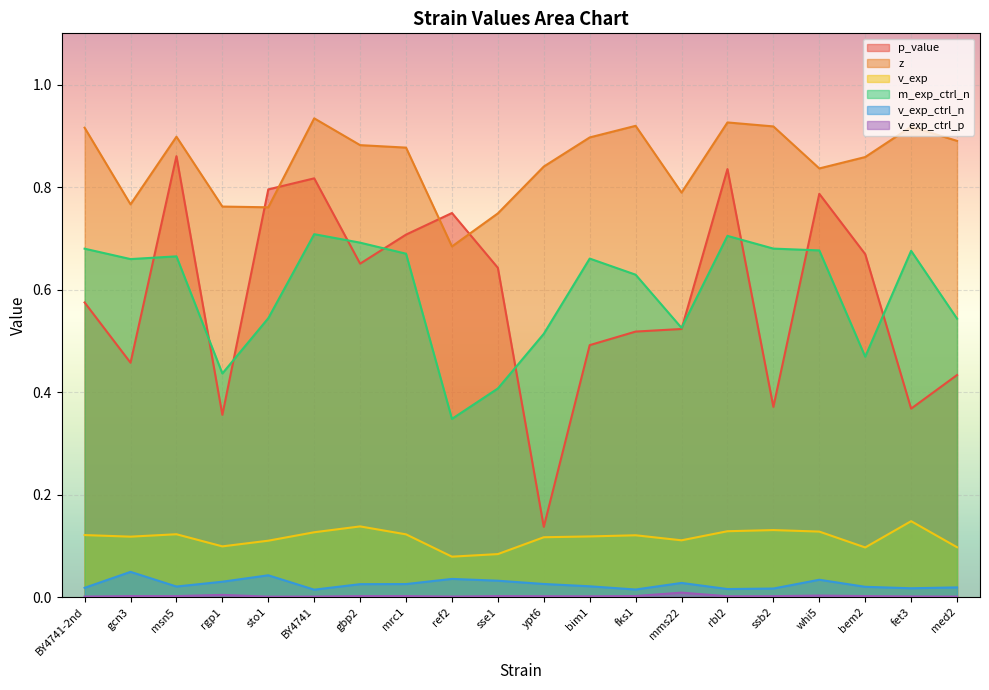

Which series has the largest range (max minus min)?

p_value